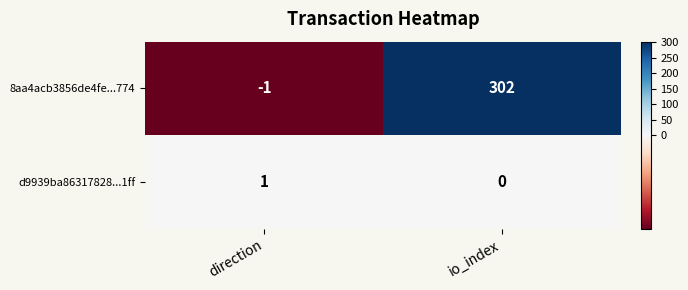

Which series has the widest spread of values?

8aa4acb3856de4fe...774